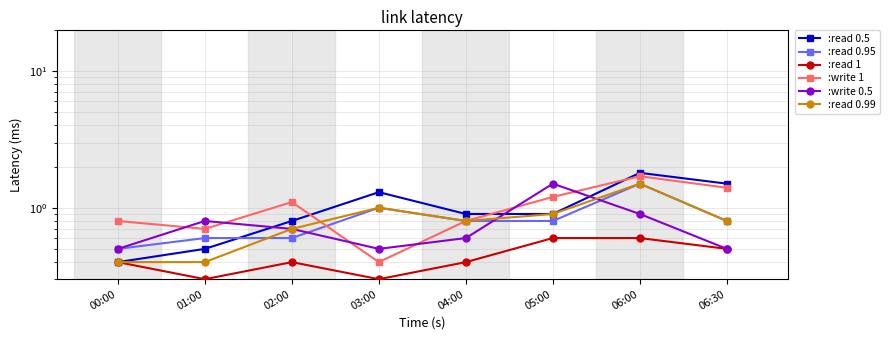

What is the average value of the :read 0.95 series?

0.8